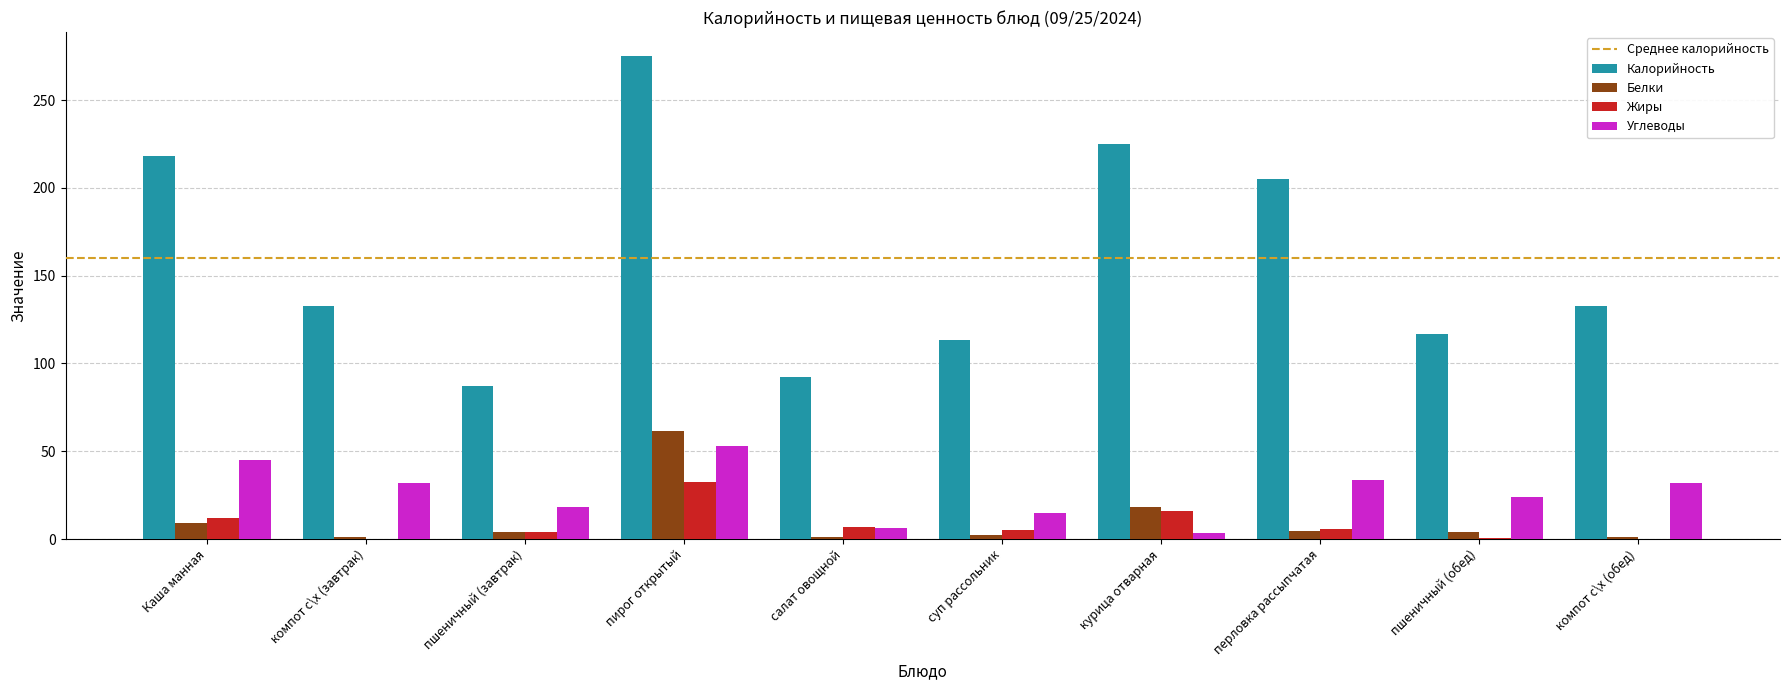

Is it true that Калорийность equals 133.0 at компот с\х (обед)?

True